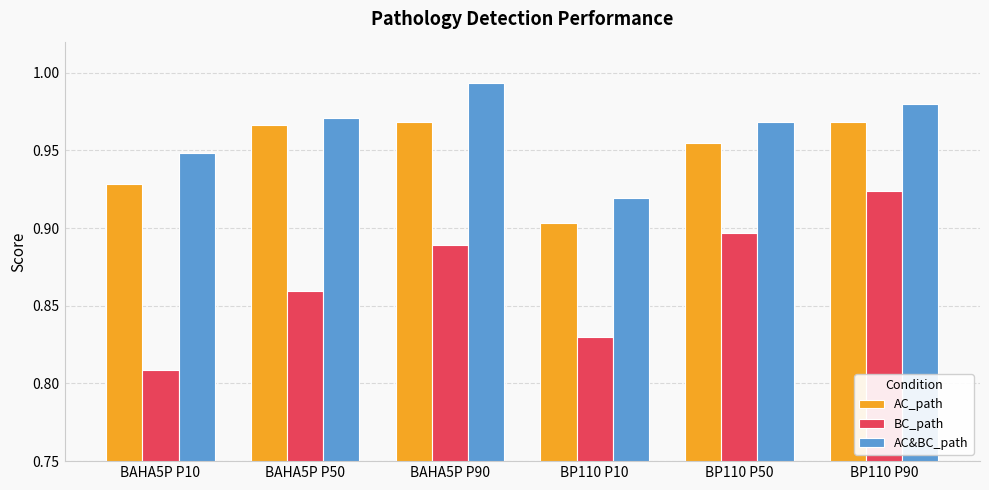

Which series has the largest total across all categories?

AC&BC_path